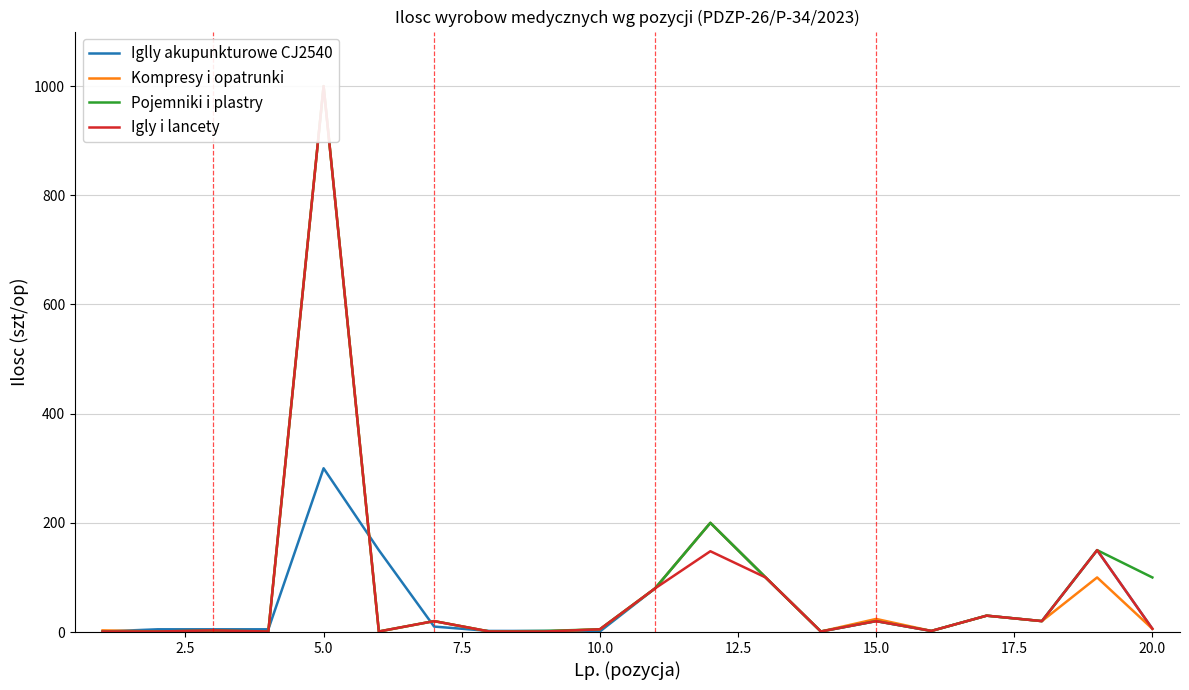

True or false: Igly i lancety has more than 2 interior local peaks.

True